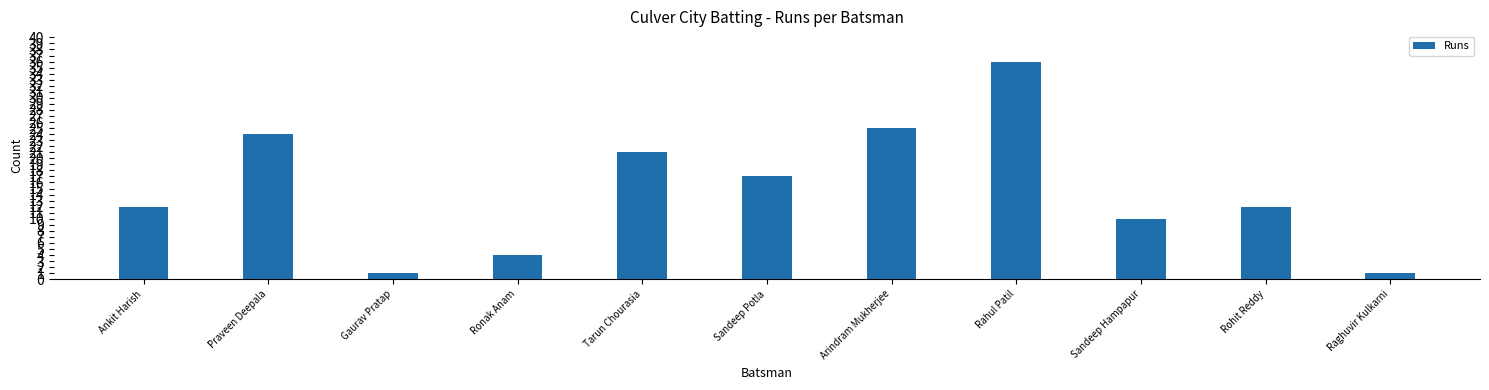

Where is the data nearest to the value 18?

Sandeep Potla